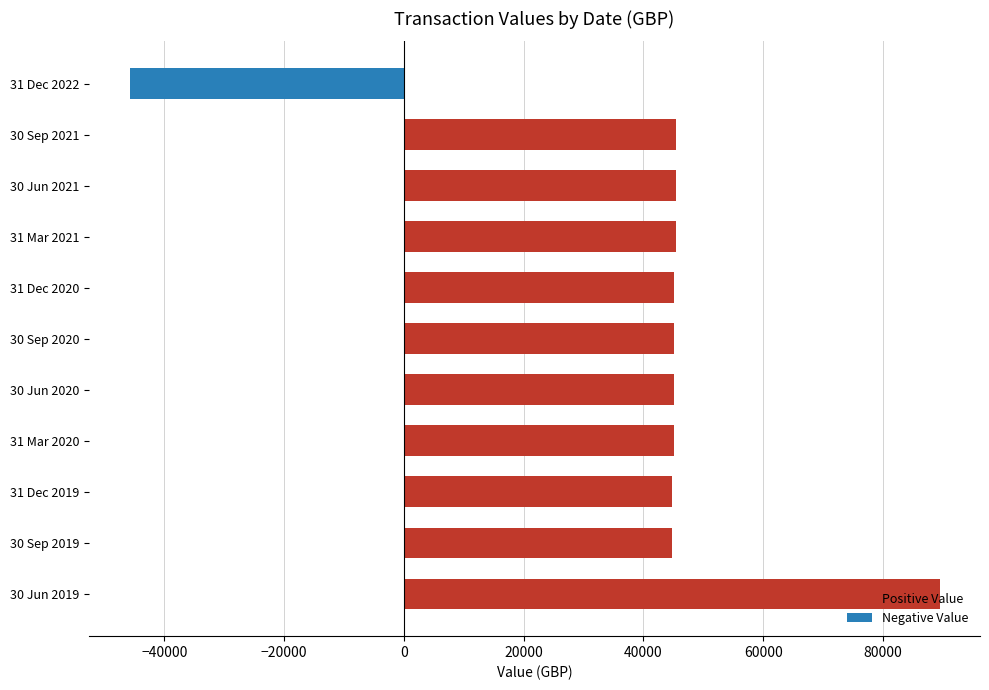

The value at 30 Sep 2020 is 45084.8. True or false?

True